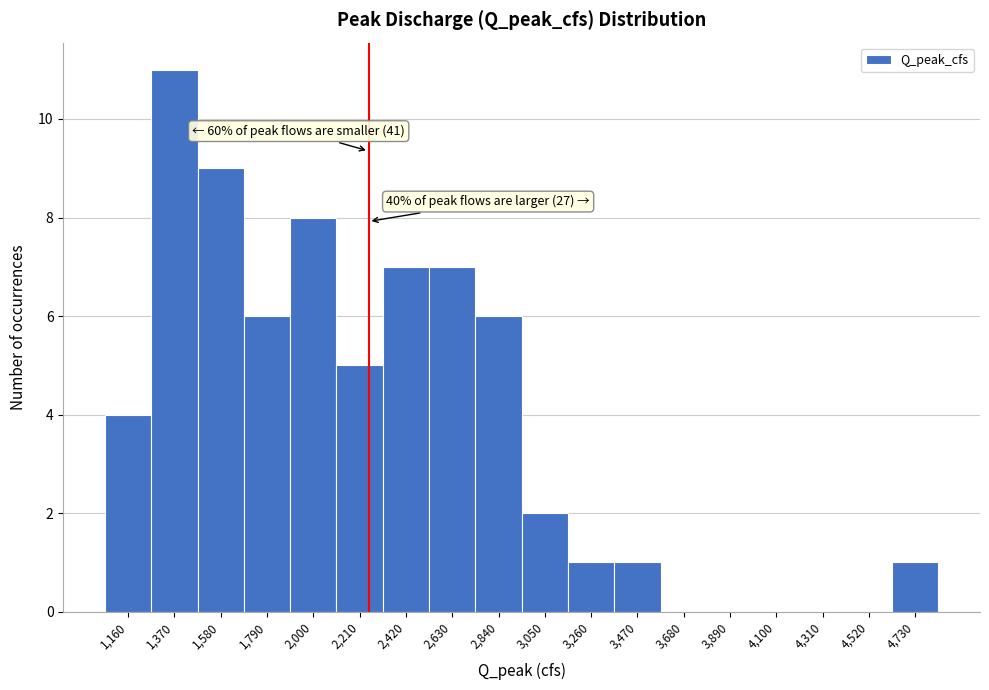

Reading left to right, list all the values displayed in this chart.

1,160=4	1,370=11	1,580=9	1,790=6	2,000=8	2,210=5	2,420=7	2,630=7	2,840=6	3,050=2	3,260=1	3,470=1	3,680=0	3,890=0	4,100=0	4,310=0	4,520=0	4,730=1